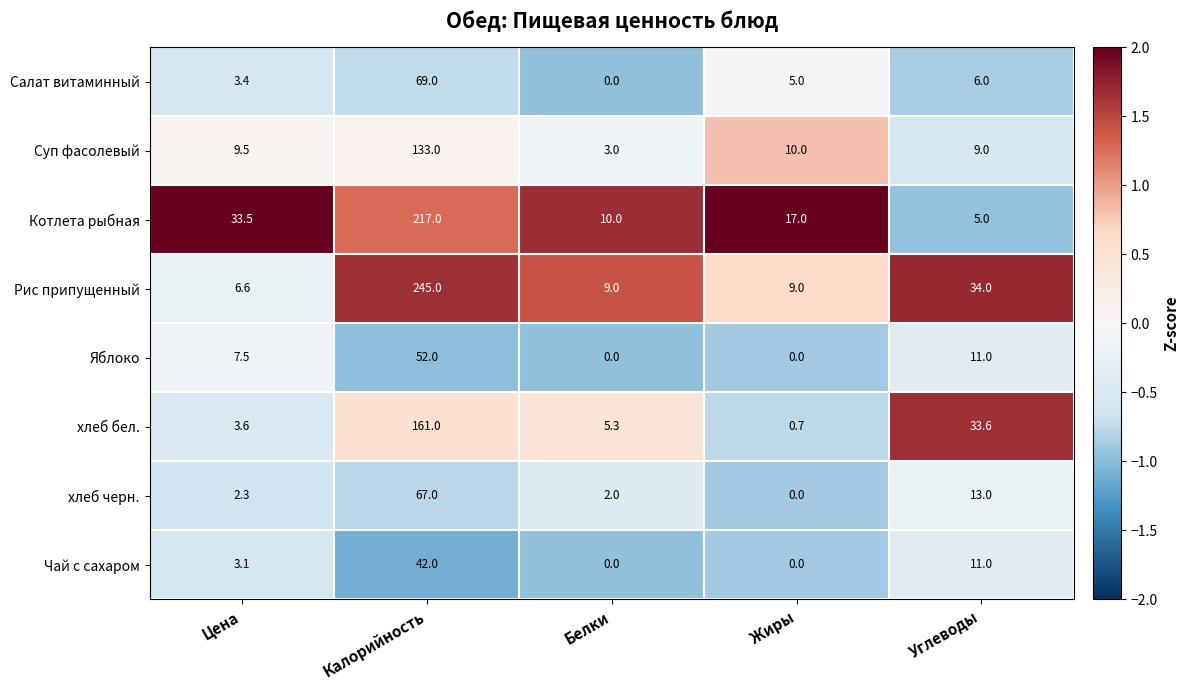

What is the greatest value displayed?

245.0